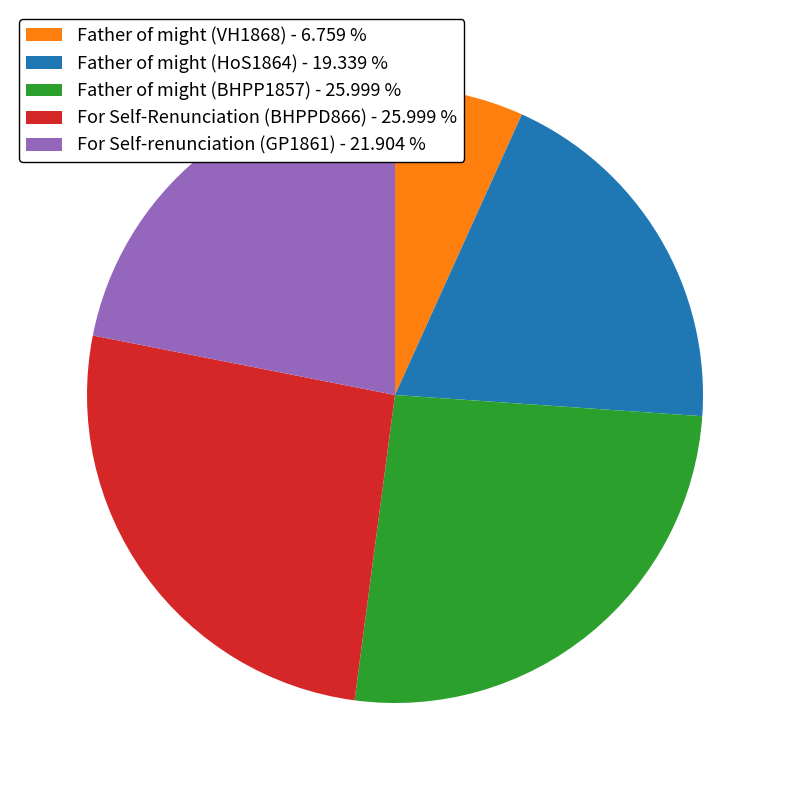

How many slices are in this pie chart?

5